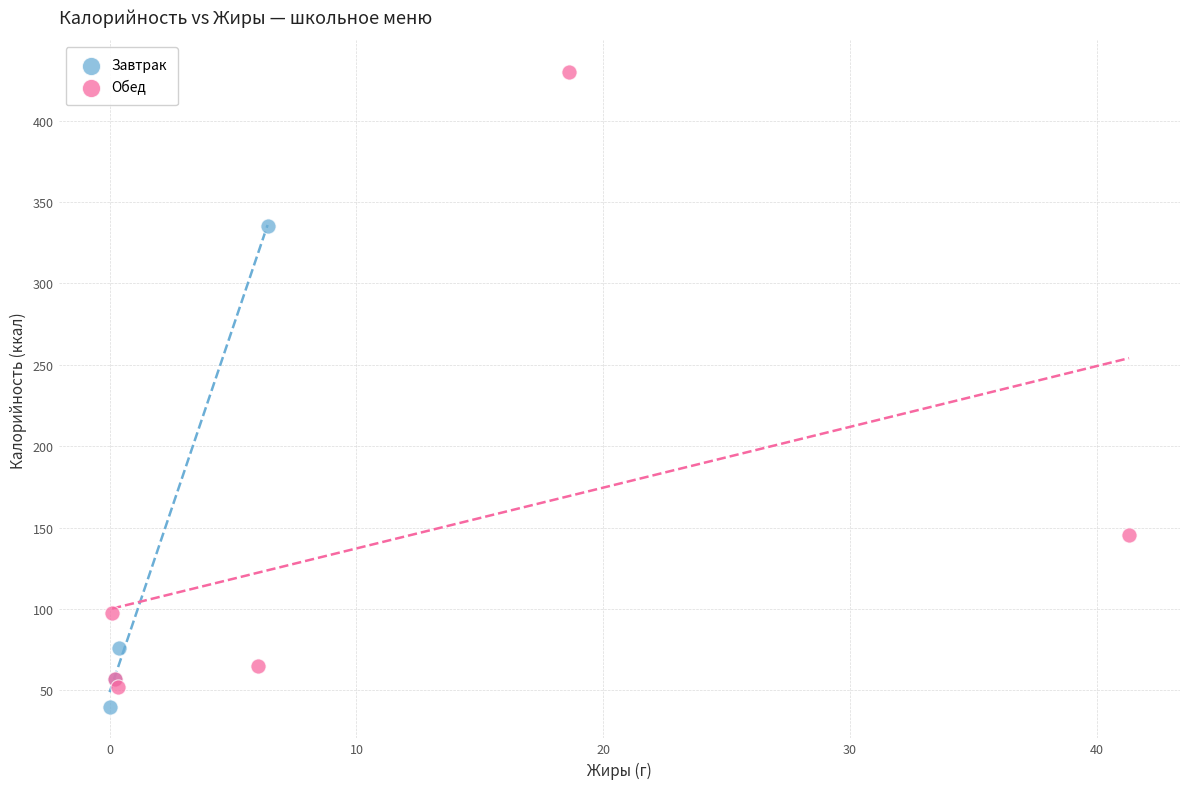

What are all the series names shown in the legend?

Завтрак, Обед